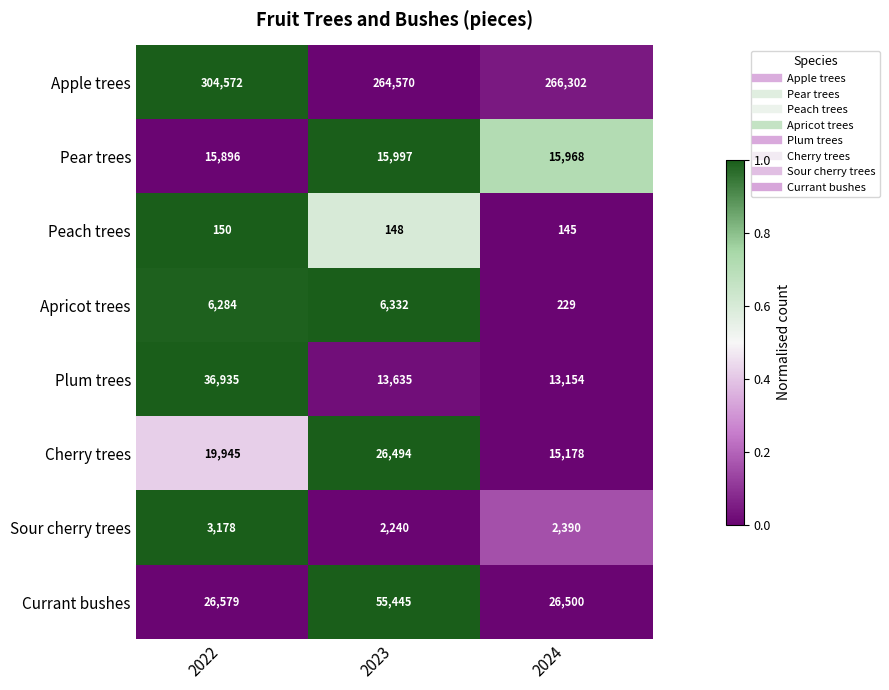

True or false: Currant bushes has a value of 55445 at 2023.

True